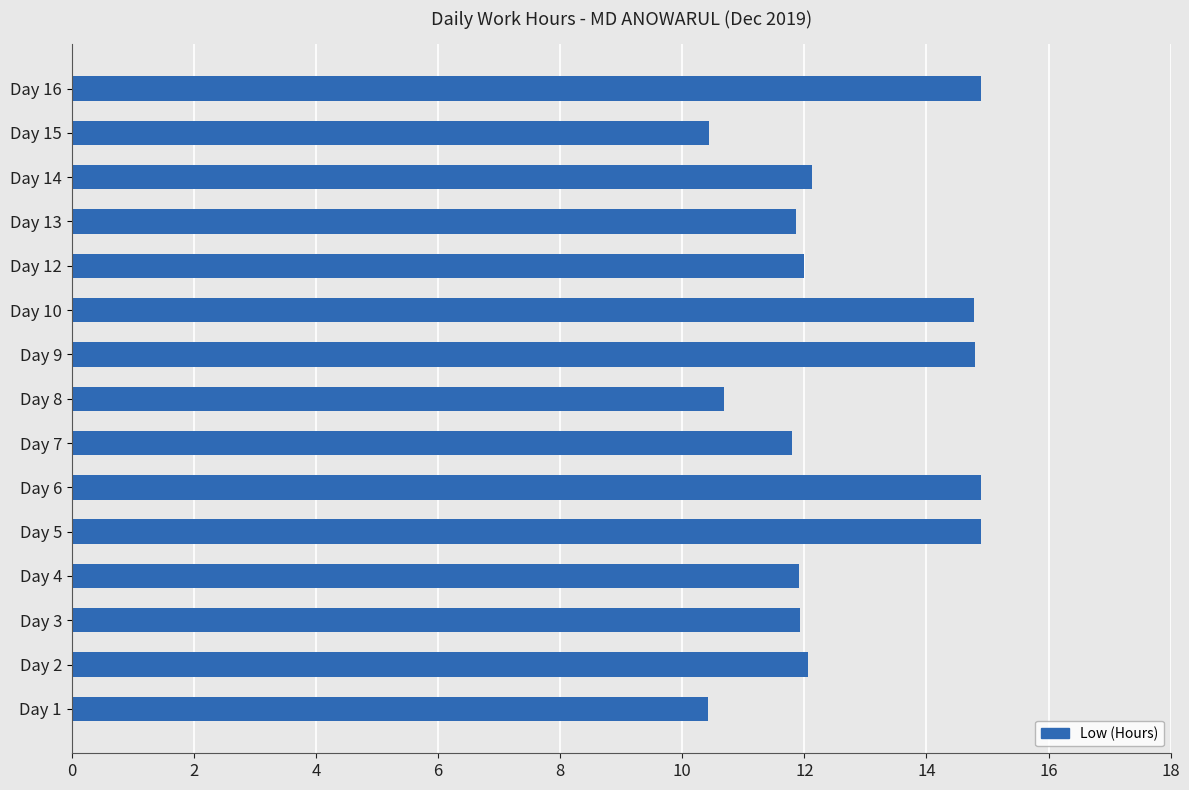

How many categories are shown in the chart?

15